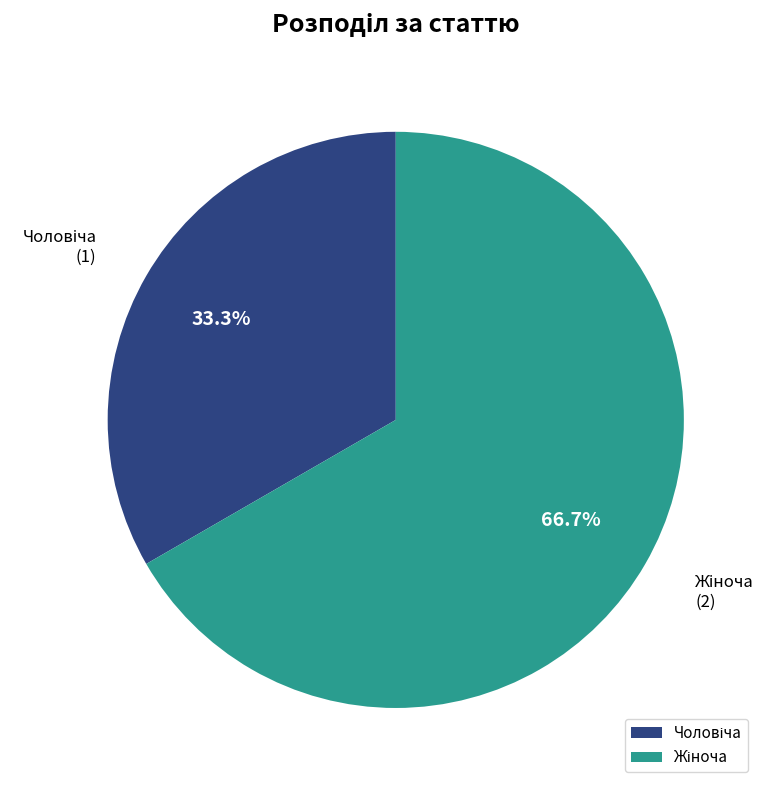

Is there a majority slice in this chart?

Yes